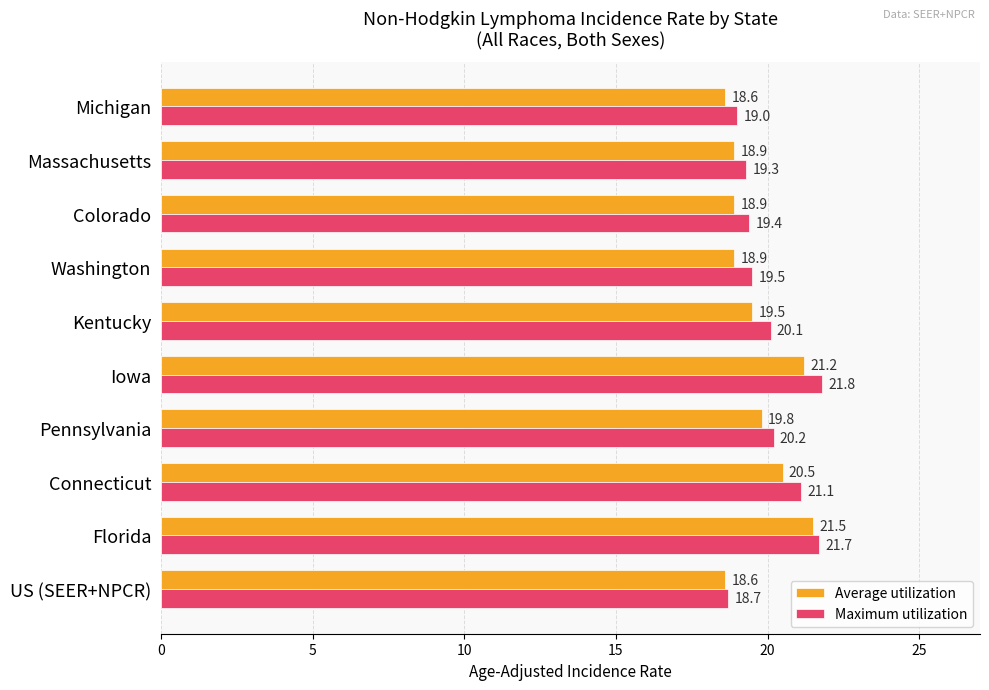

What is the sum of all Average utilization values?

196.4